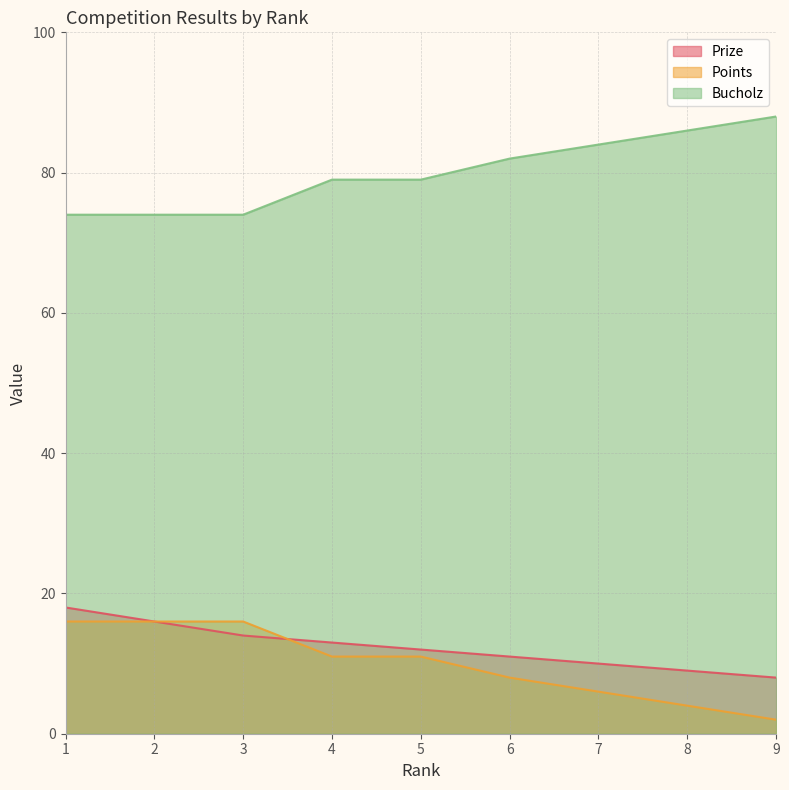

What is the approximate value of Prize at 8?

9